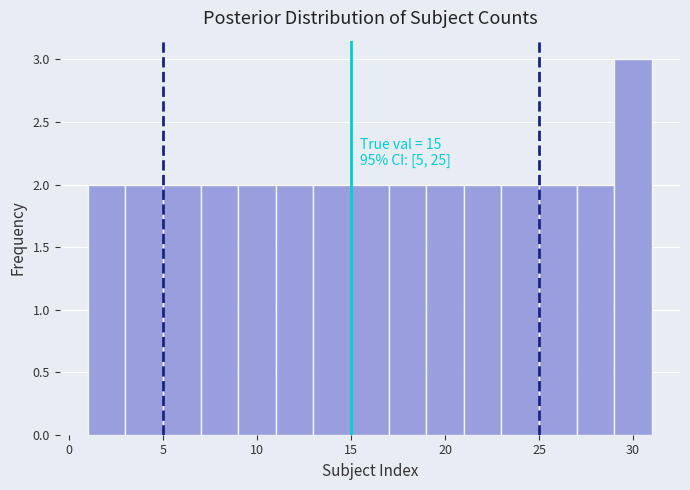

Which range on the x-axis has the tallest bar?

29 to 31